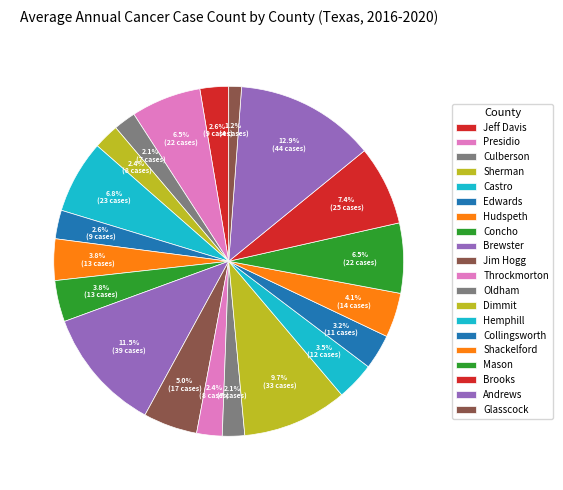

Is there a majority slice in this chart?

No